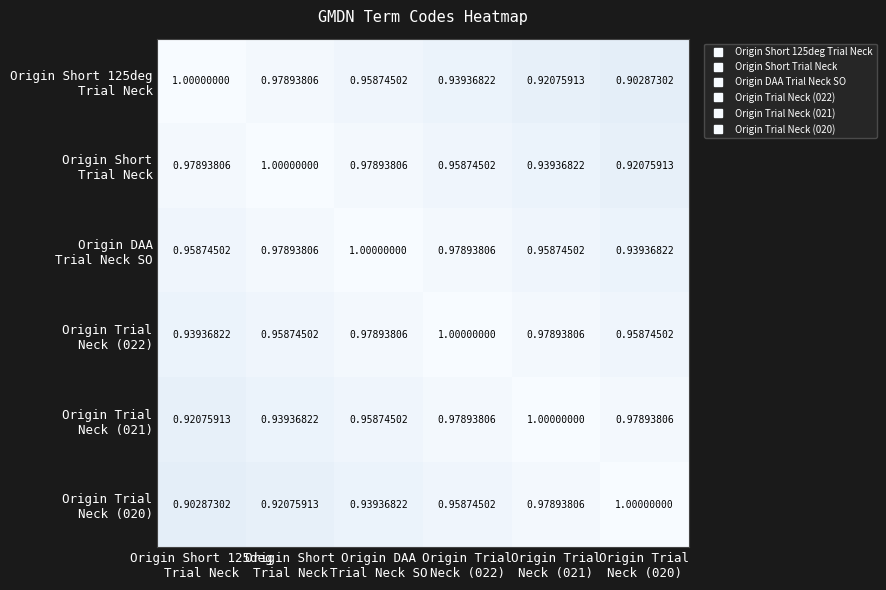

Which has a higher value, Origin Trial
Neck (022) or Origin Trial
Neck (021)?

Origin Trial
Neck (022)